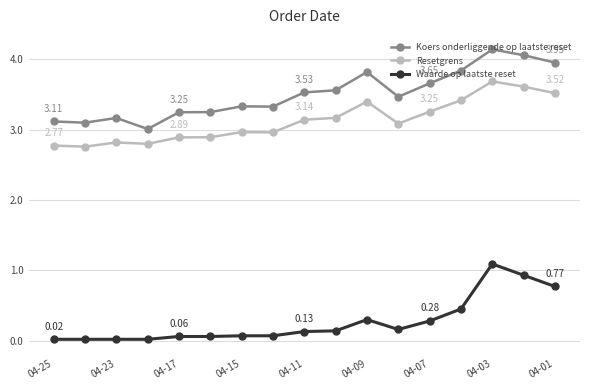

What is the average value of the Resetgrens series?

3.1